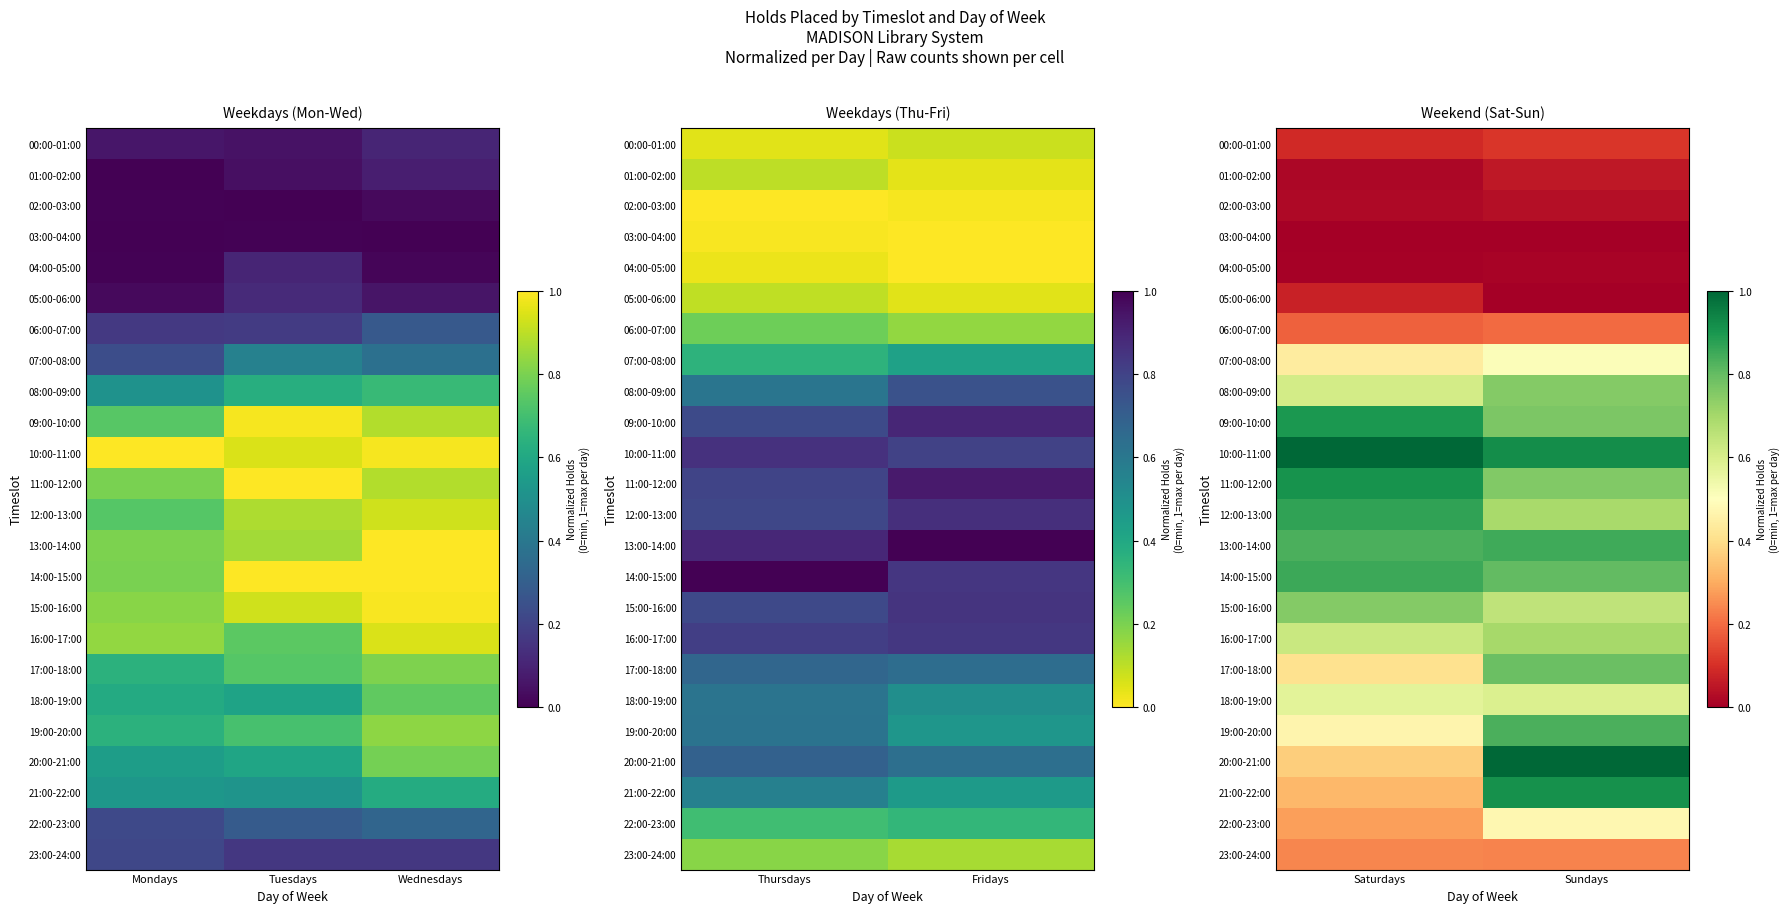

Rank the series at Sundays from lowest to highest value.

03:00-04:00, 05:00-06:00, 04:00-05:00, 02:00-03:00, 01:00-02:00, 00:00-01:00, 06:00-07:00, 23:00-24:00, 22:00-23:00, 07:00-08:00, 18:00-19:00, 15:00-16:00, 12:00-13:00, 16:00-17:00, 08:00-09:00, 11:00-12:00, 09:00-10:00, 17:00-18:00, 14:00-15:00, 19:00-20:00, 13:00-14:00, 21:00-22:00, 10:00-11:00, 20:00-21:00